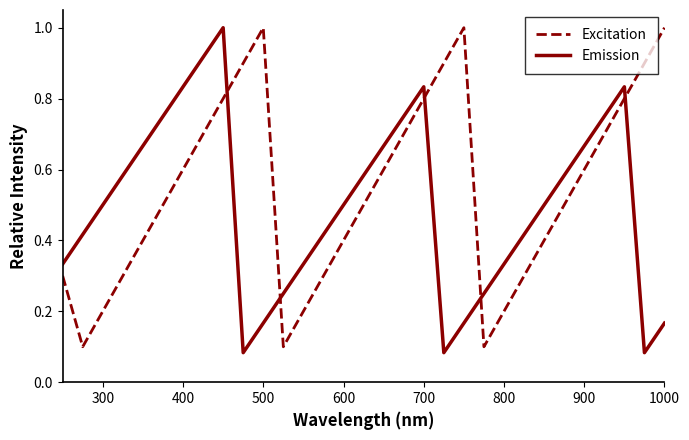

What is the highest value of the Emission series?

1.0